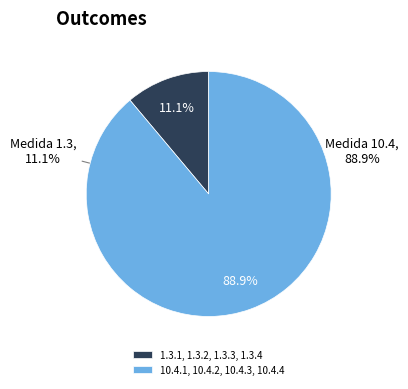

How many slices are in this pie chart?

2